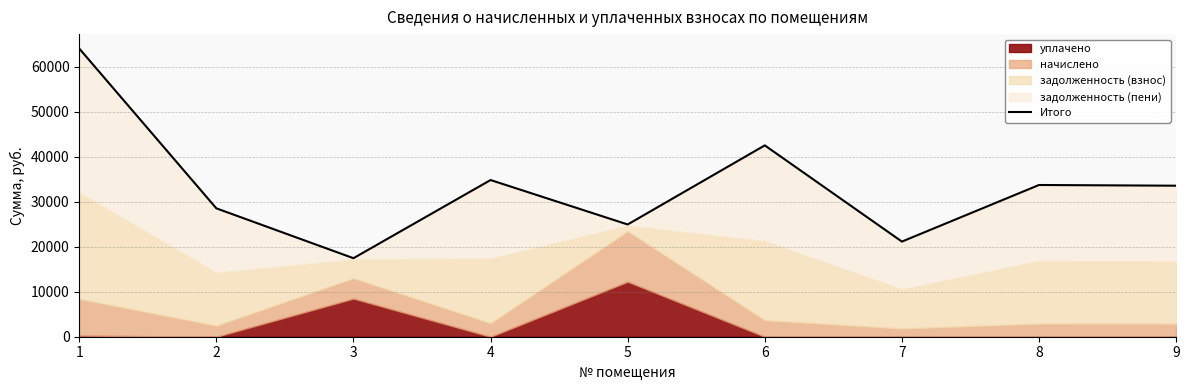

How many data points does each series have?

9